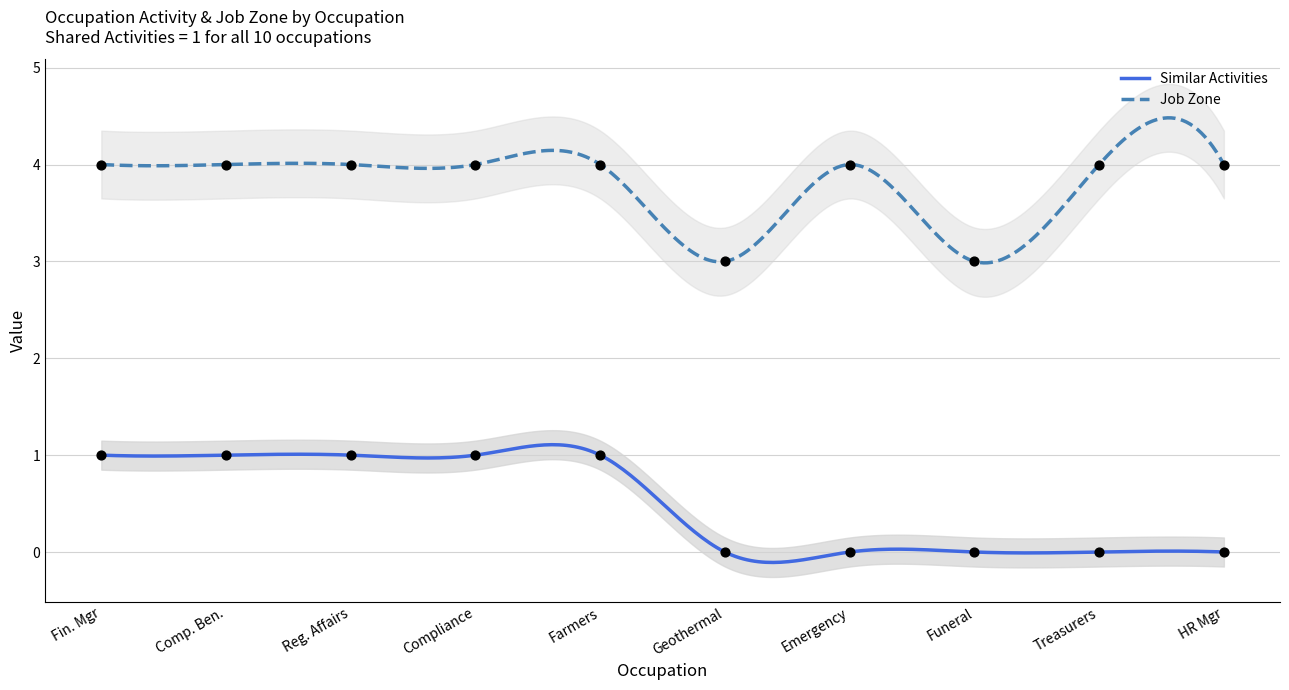

At how many categories does at least one series exceed 0?

10